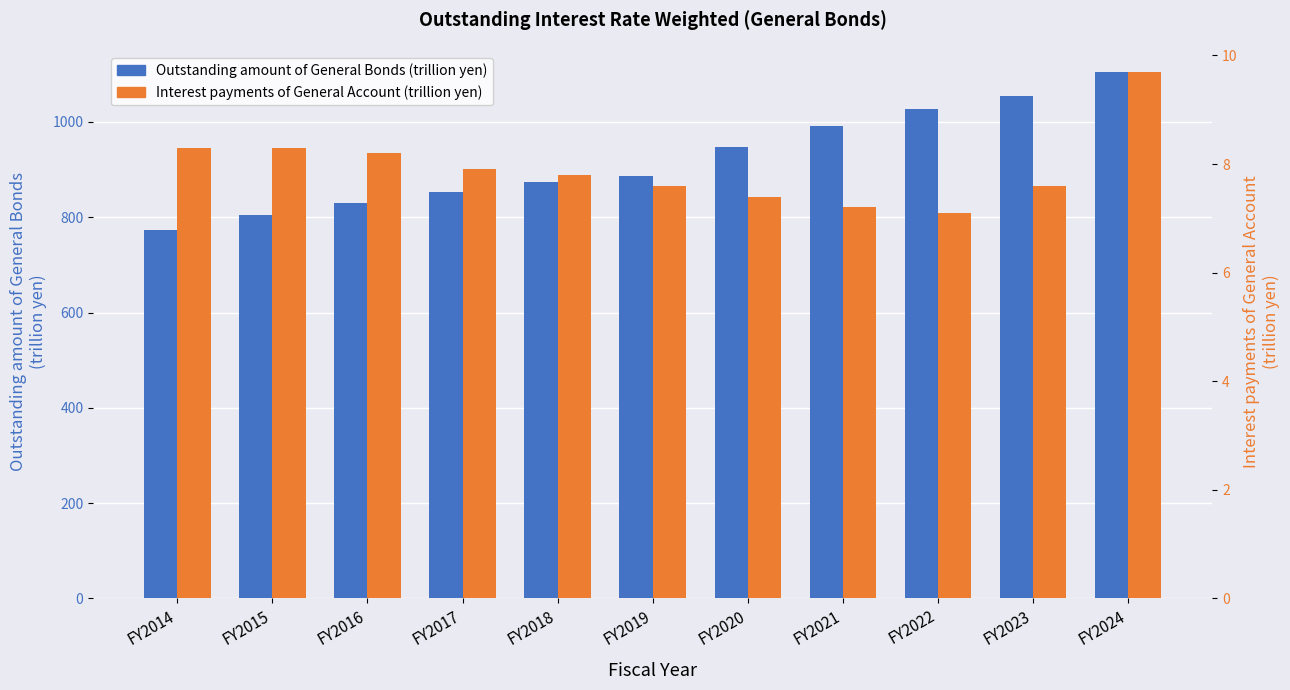

Which has a higher value, FY2019 or FY2018?

FY2019